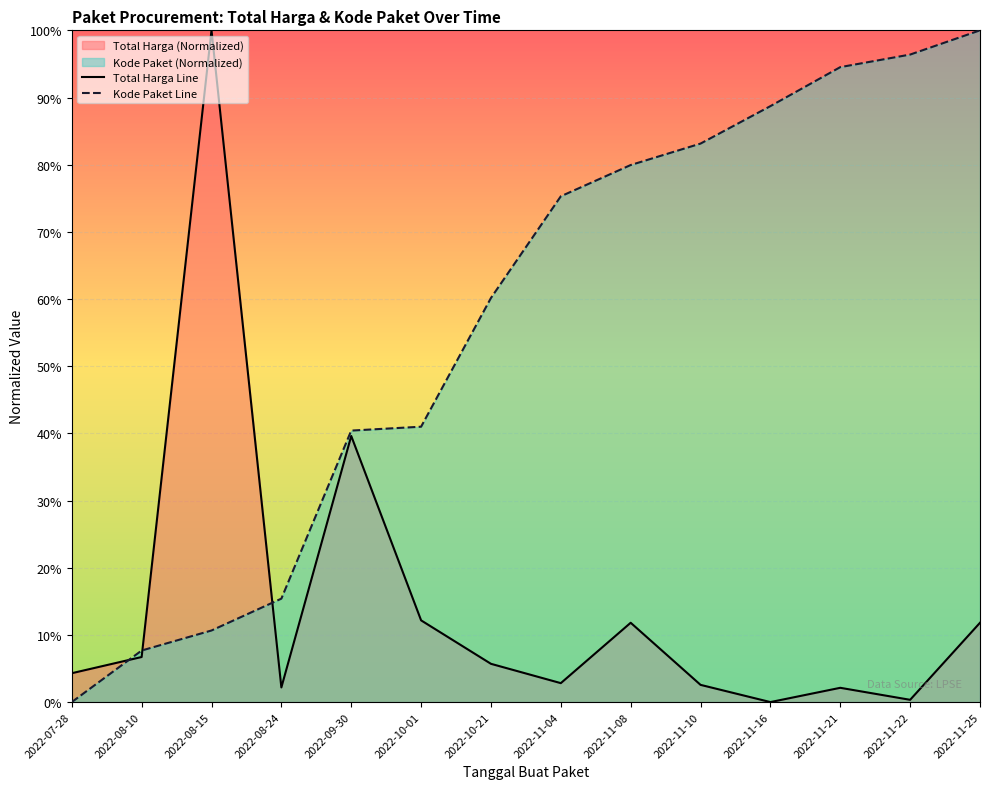

Does the chart display data point markers on the line(s)?

No